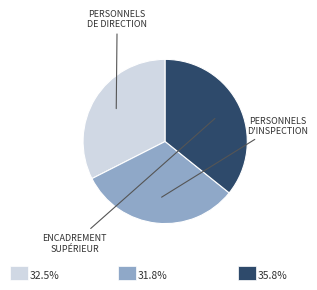

Is there a majority slice in this chart?

No